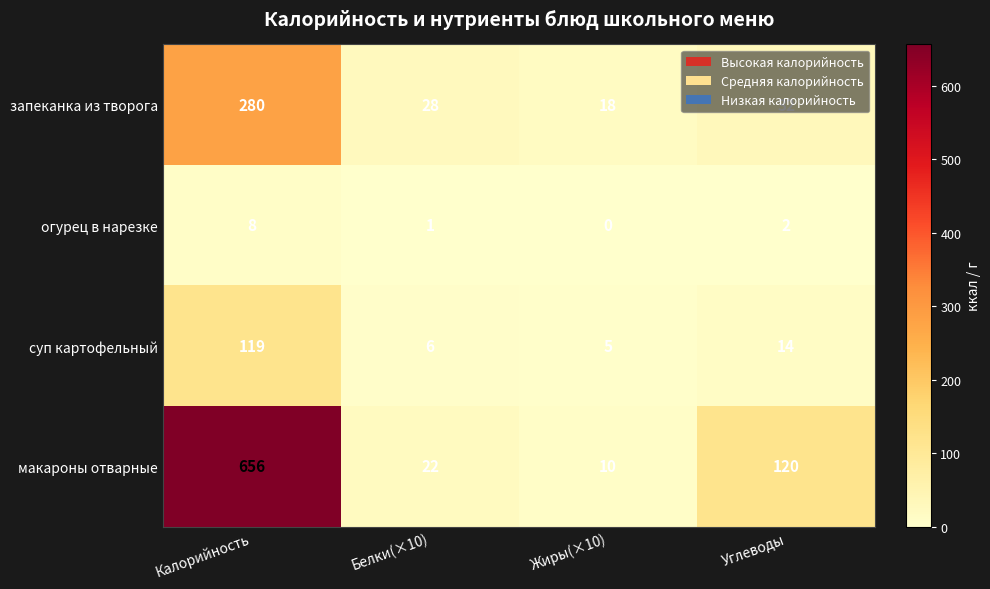

Which category has the highest value in the суп картофельный series?

Калорийность